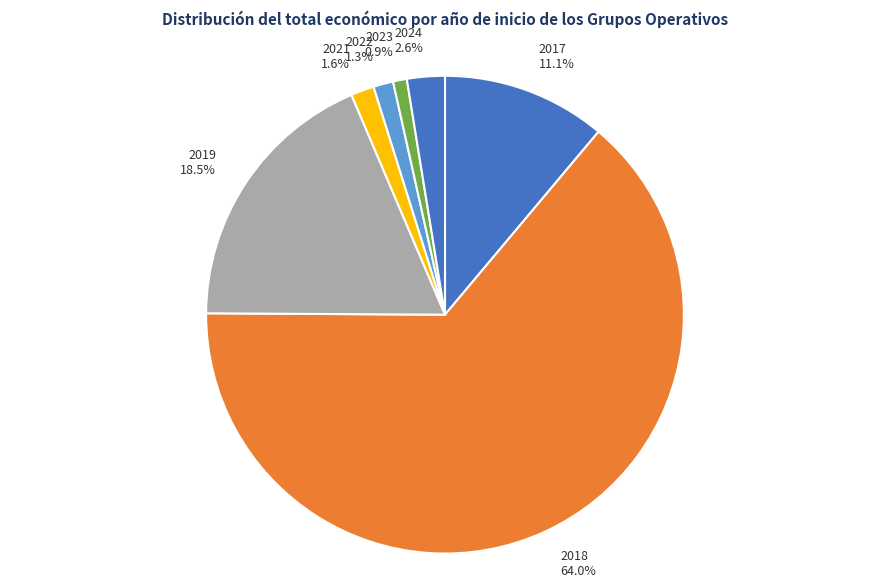

What percentage is the 2024 slice, to the nearest percent?

3%